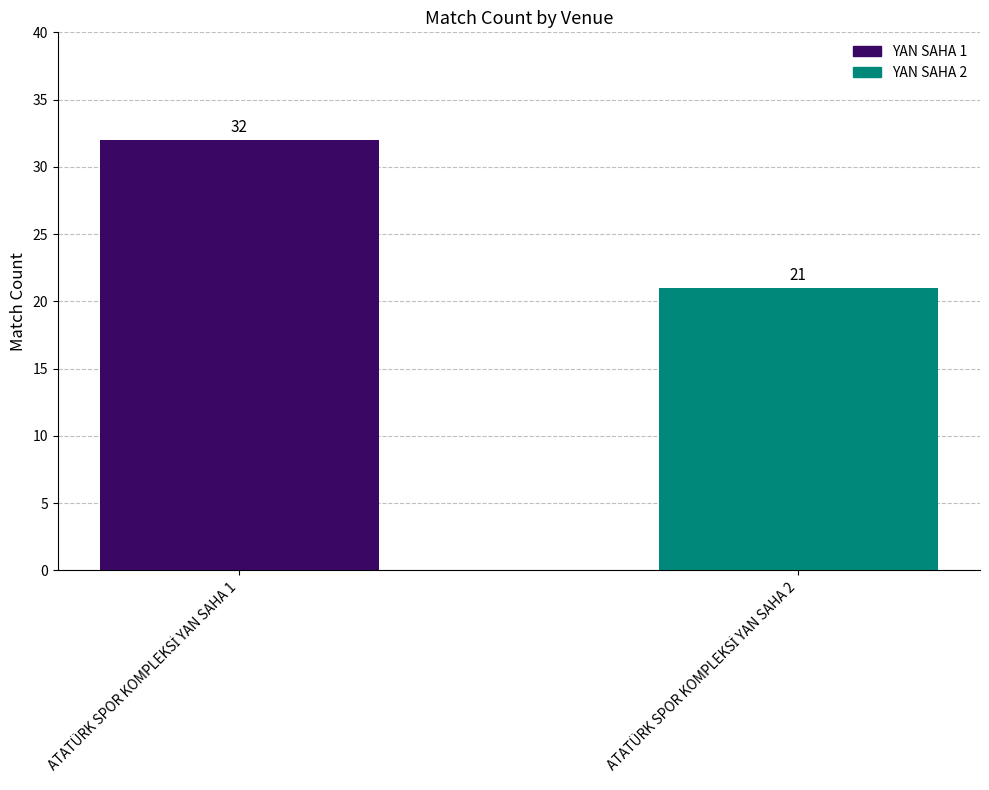

Reading left to right, extract all data points from this chart.

32	21